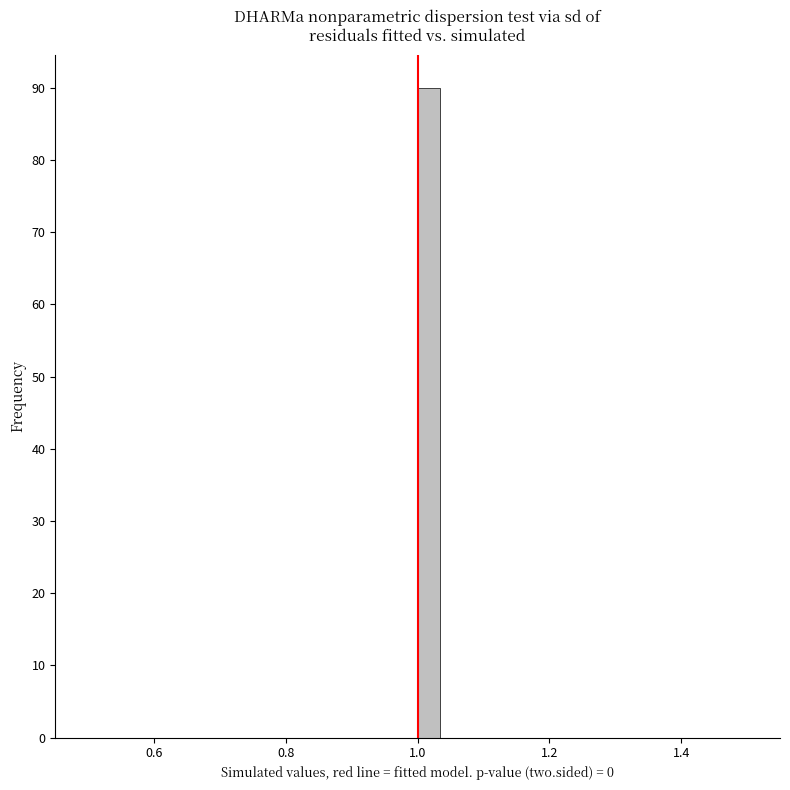

Around what value on the x-axis is the tallest bar? Give the approximate position of its centre, as read against the axis.

1.02